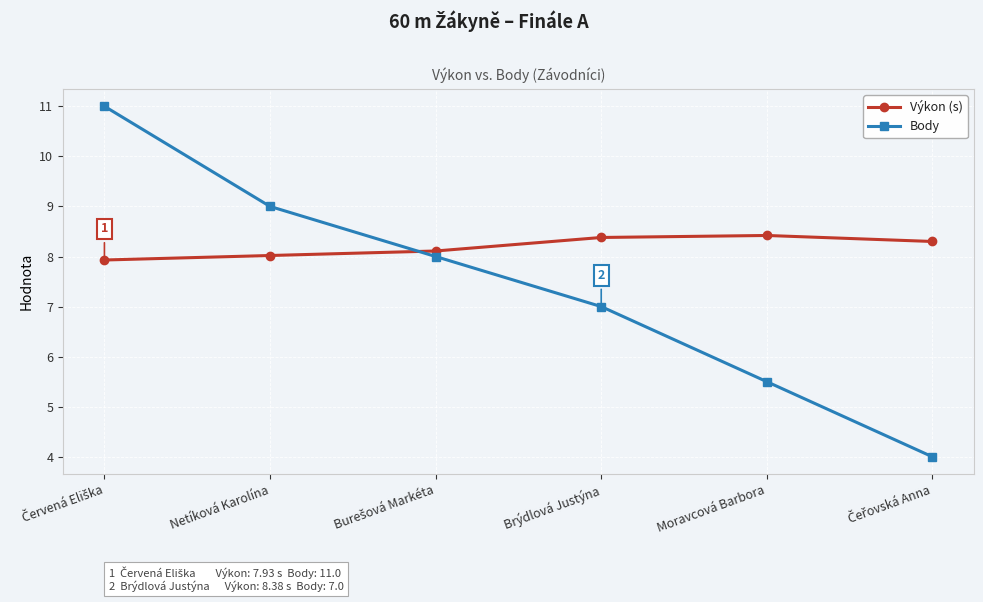

Rank the series by their average value, from lowest to highest.

Body, Výkon (s)